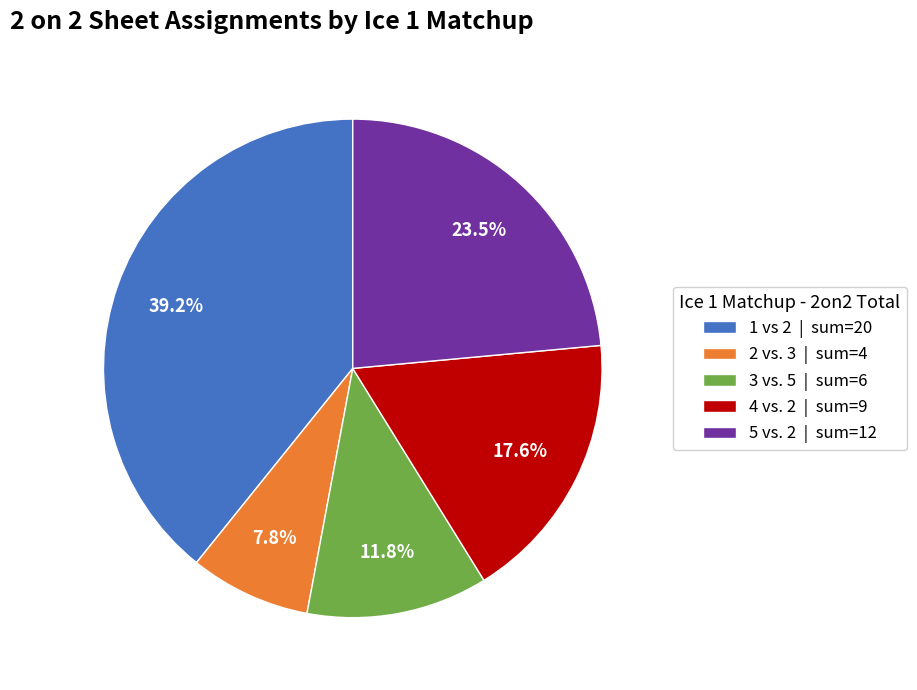

How much of the chart is everything except 5 vs. 2 | sum=12?

76.5%